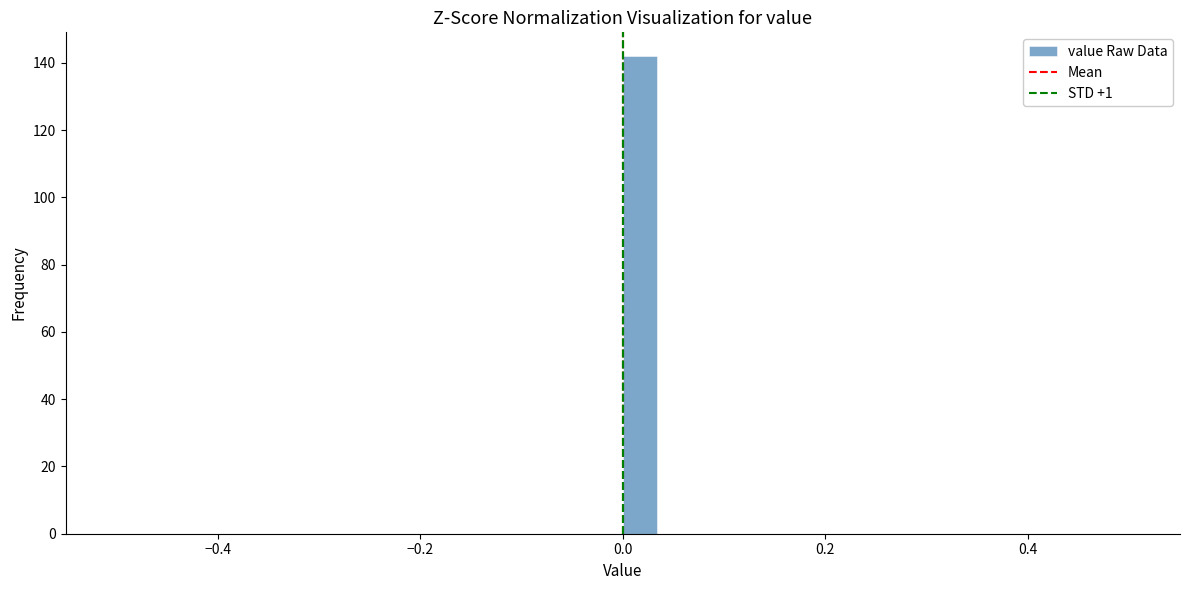

Read against the x-axis, roughly where is the centre of the tallest bar?

0.02